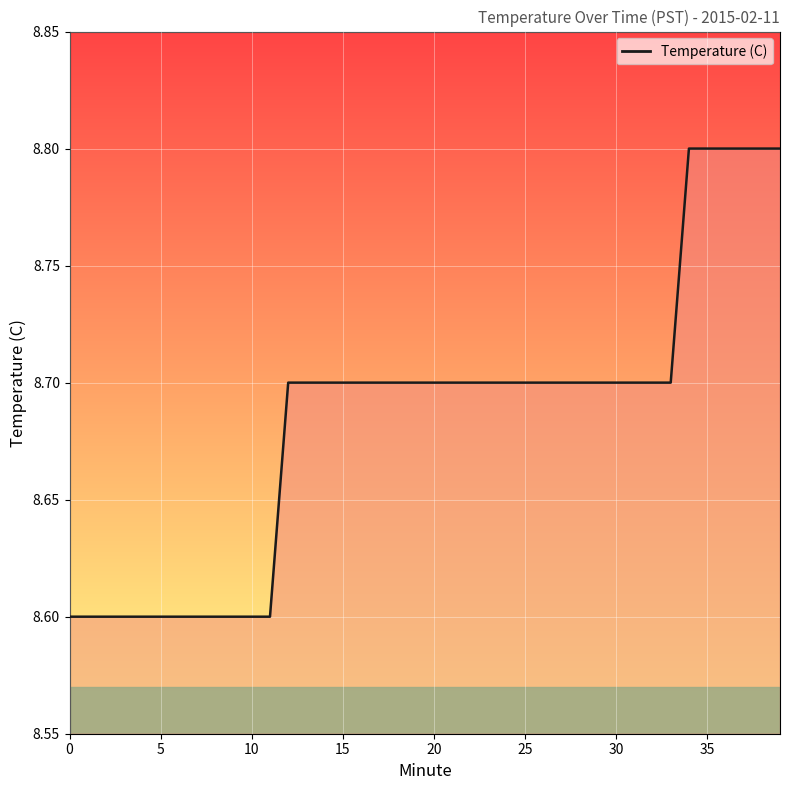

What is the maximum value shown in the chart?

8.8